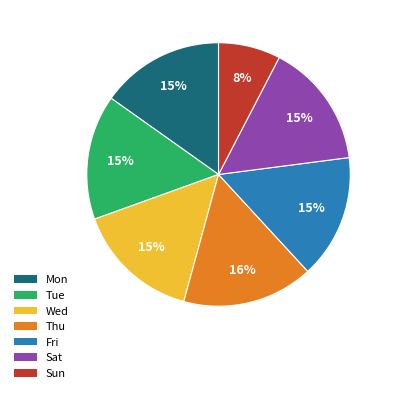

The Fri slice represents 15% of the pie. True or false?

True